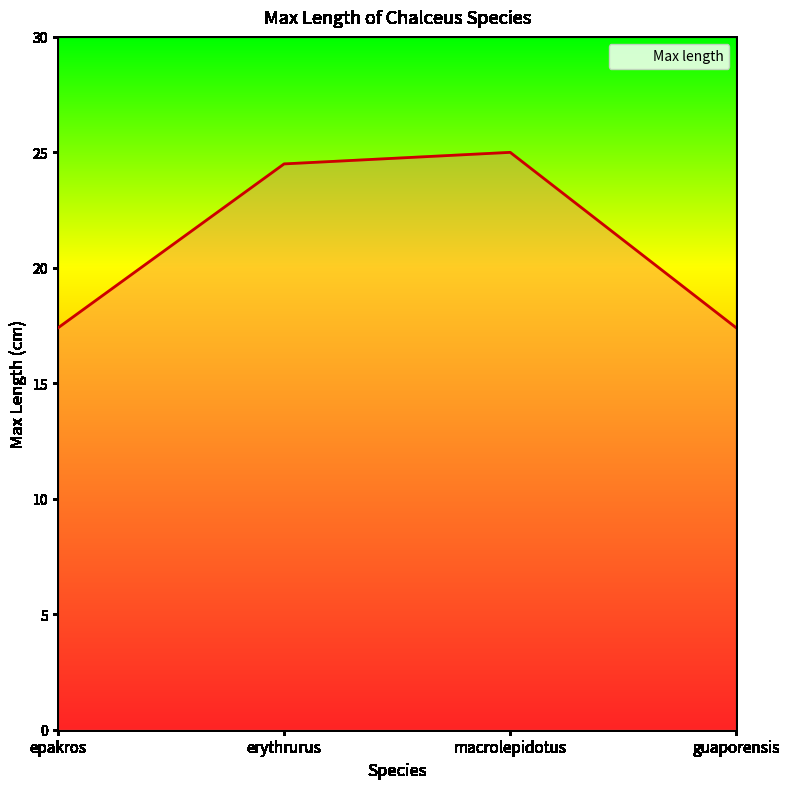

What position from the left is epakros?

1